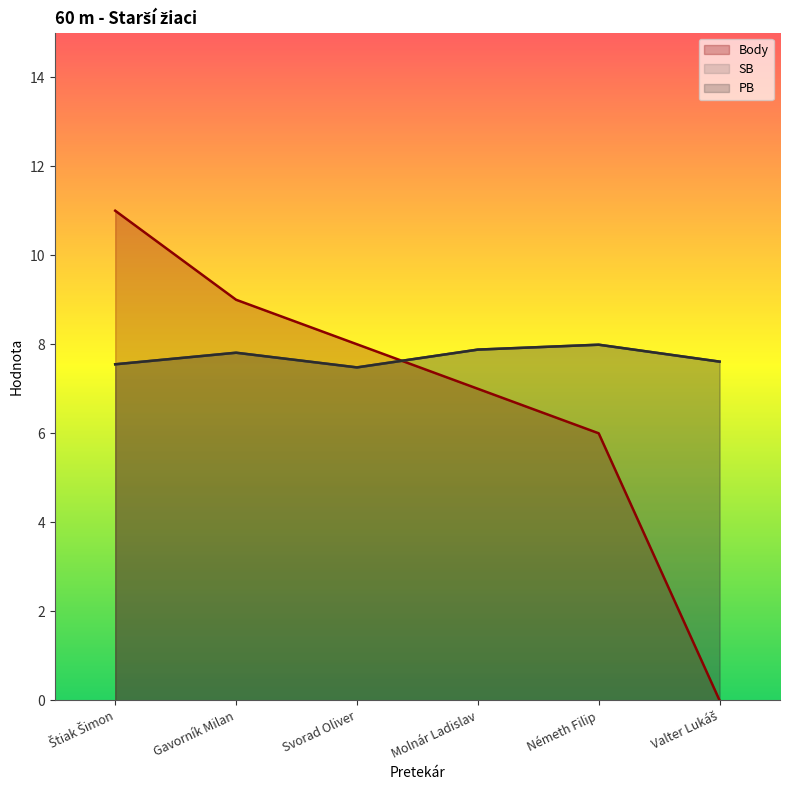

What is the greatest value displayed?

11.0